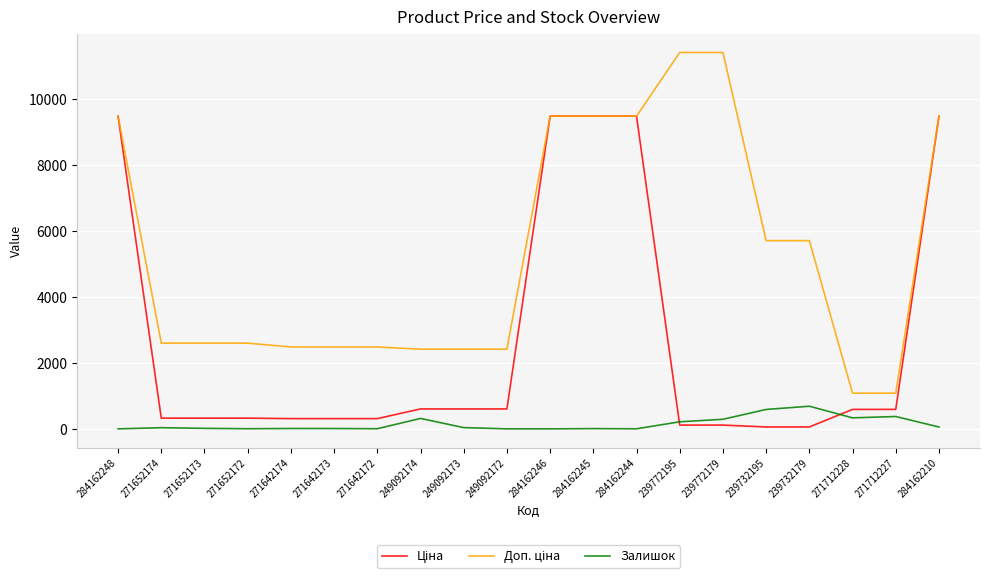

What is the maximum value for Залишок?

686.0